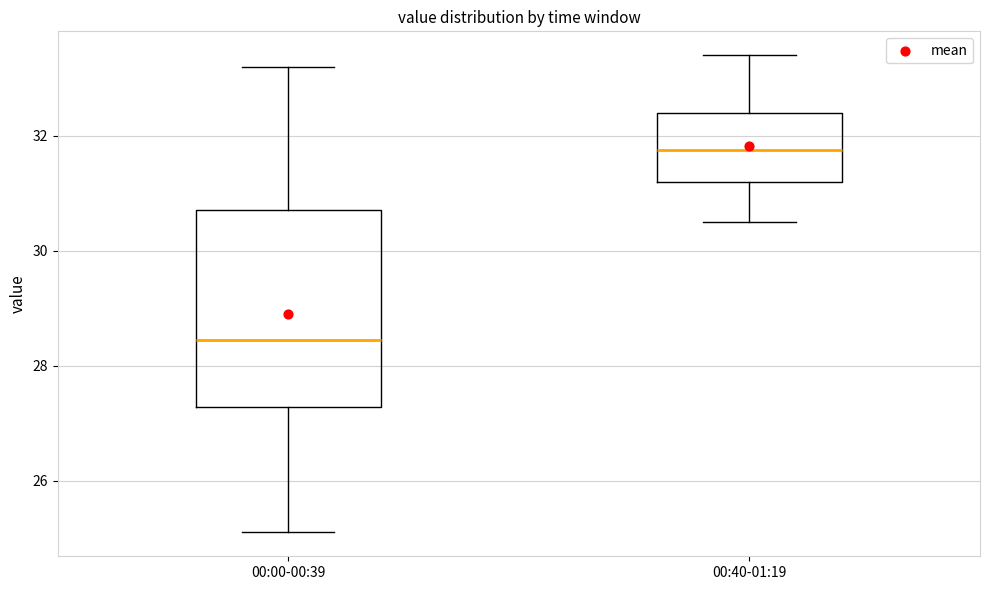

Reading left to right, transcribe this box plot: for each box, give where its median line is, the range the box spans, and where its two whiskers end, as read against the y-axis. The values are not printed on the chart, so give them approximately, as read against the axis.

00:00-00:39: median 28.4, box 27.2 to 30.8, whiskers 25.2 to 33.2
00:40-01:19: median 31.8, box 31.2 to 32.4, whiskers 30.6 to 33.4